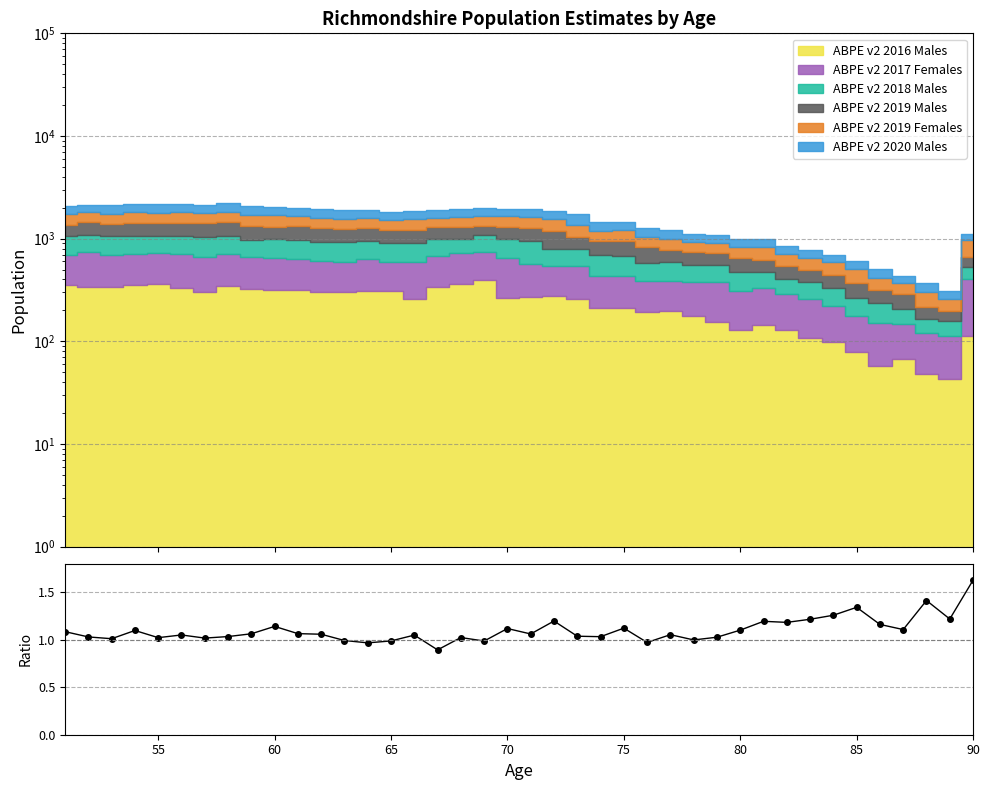

What is the minimum value shown in the chart?

0.9